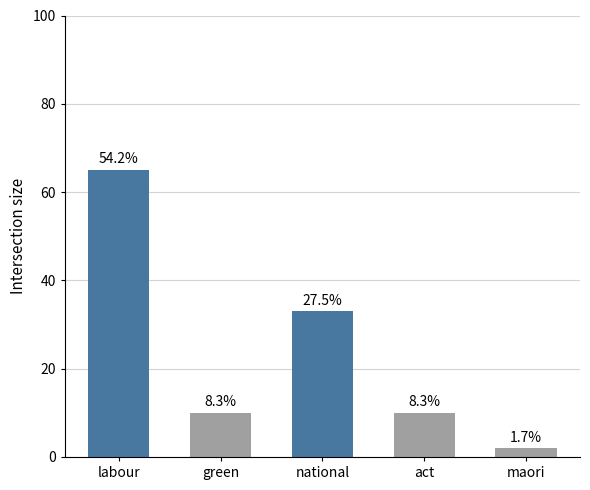

Reading left to right, what are all the values shown in this chart?

labour=65	green=10	national=33	act=10	maori=2